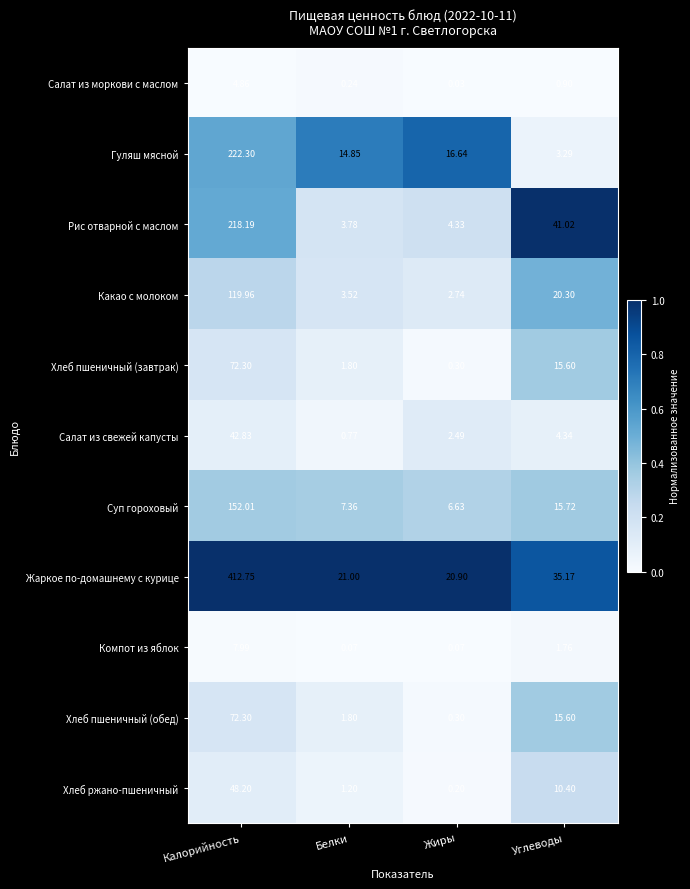

At which category is the sum across all series the highest?

Калорийность